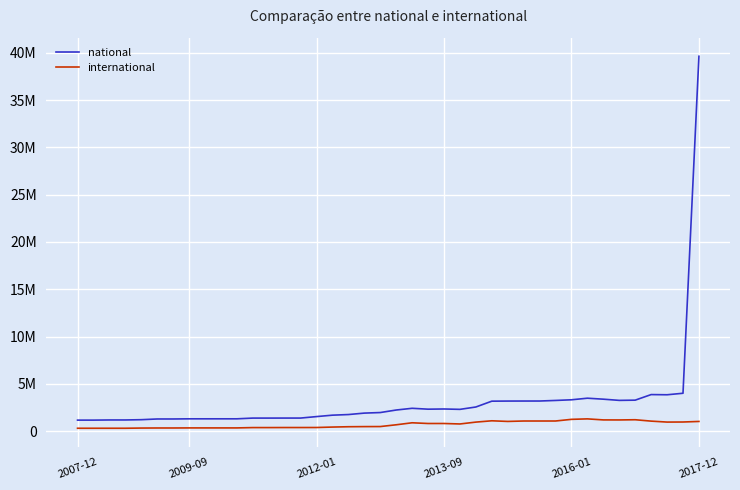

Where does the national series first go above 2223882?

21